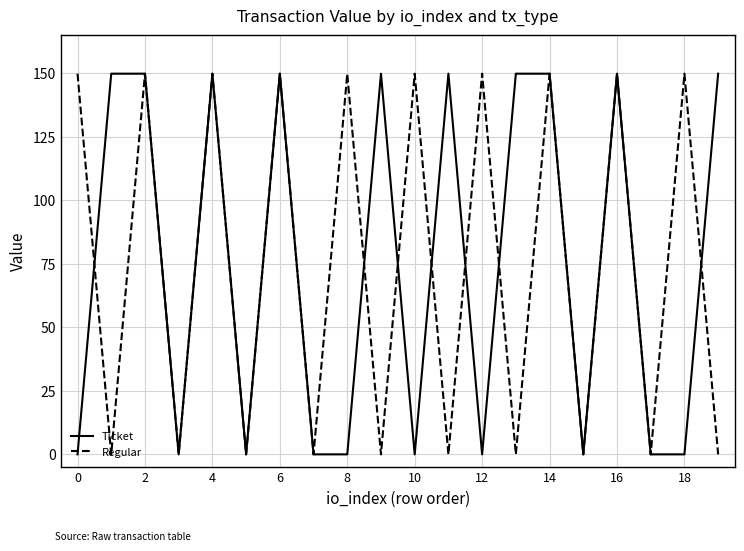

What is the highest value of the Regular series?

149.9